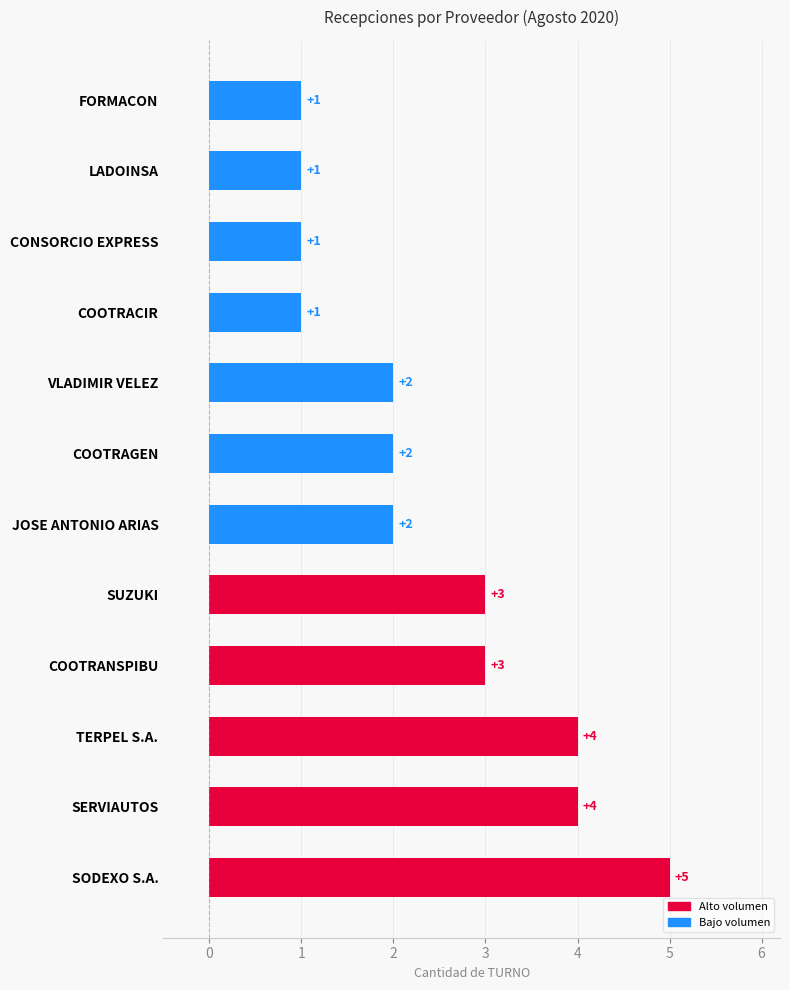

At which category does the chart reach its peak across all series?

SODEXO S.A.